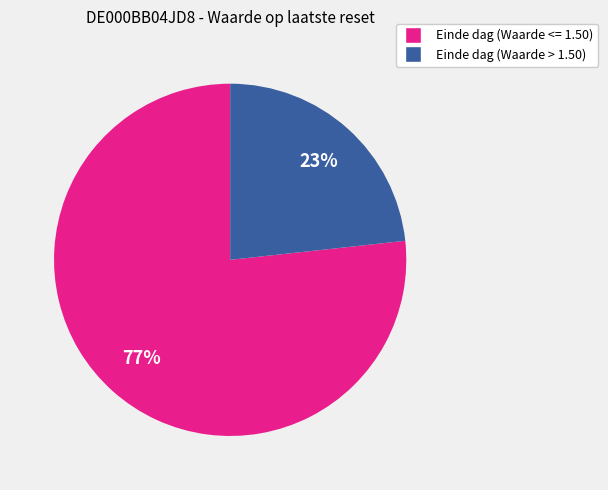

Is there any slice that represents more than half of the pie?

Yes